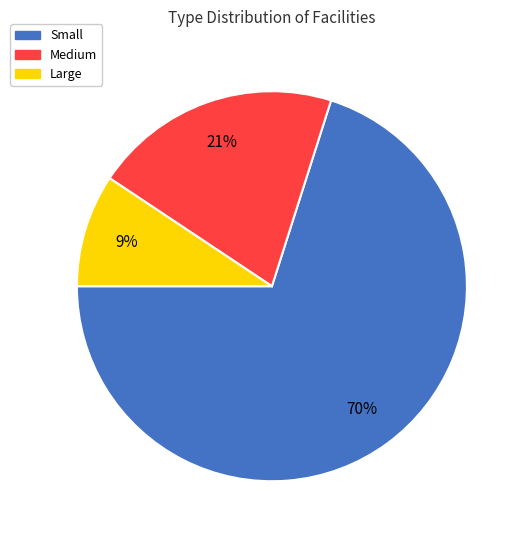

Is the sum of Large and Small greater than half?

Yes